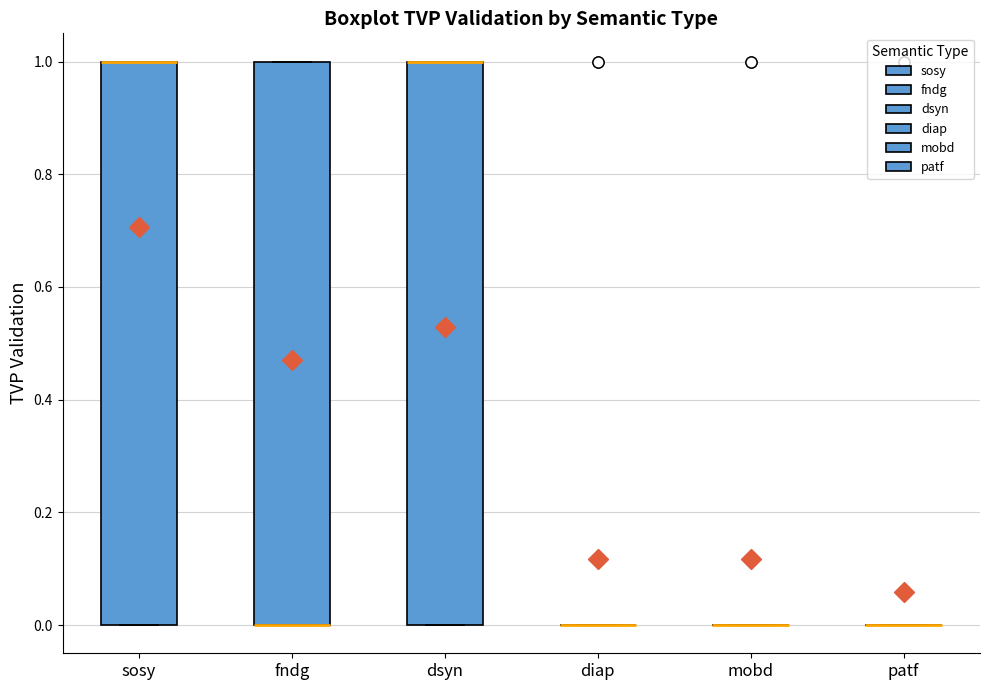

Reading left to right, read every box against the y-axis: the position of its median line, the range the box covers, and the ends of its whiskers. The values are not printed on the chart, so give them approximately, as read against the axis.

sosy: median 1 (drawn on the box's upper edge), box 0 to 1, whiskers 0 to 1
fndg: median 0 (drawn on the box's lower edge), box 0 to 1, whiskers 0 to 1
dsyn: median 1 (drawn on the box's upper edge), box 0 to 1, whiskers 0 to 1
diap: box collapsed to a line at 0, whiskers 0 to 0
mobd: box collapsed to a line at 0, whiskers 0 to 0
patf: box collapsed to a line at 0, whiskers 0 to 0